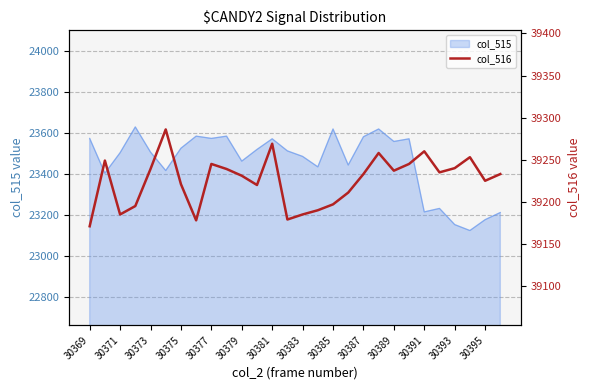

Which label corresponds to the smallest value in the chart?

30369